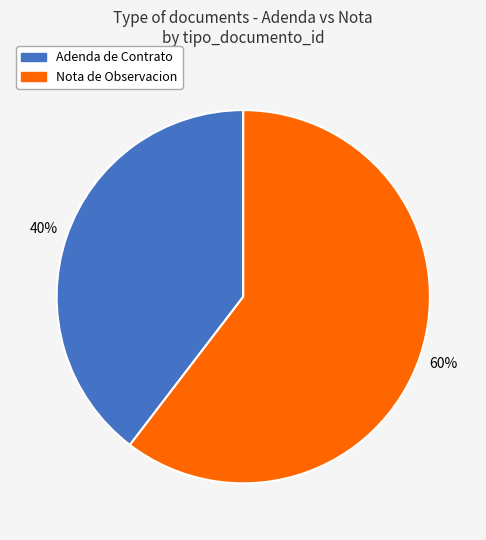

Do Nota de Observacion and Adenda de Contrato together represent more than half of the pie?

Yes